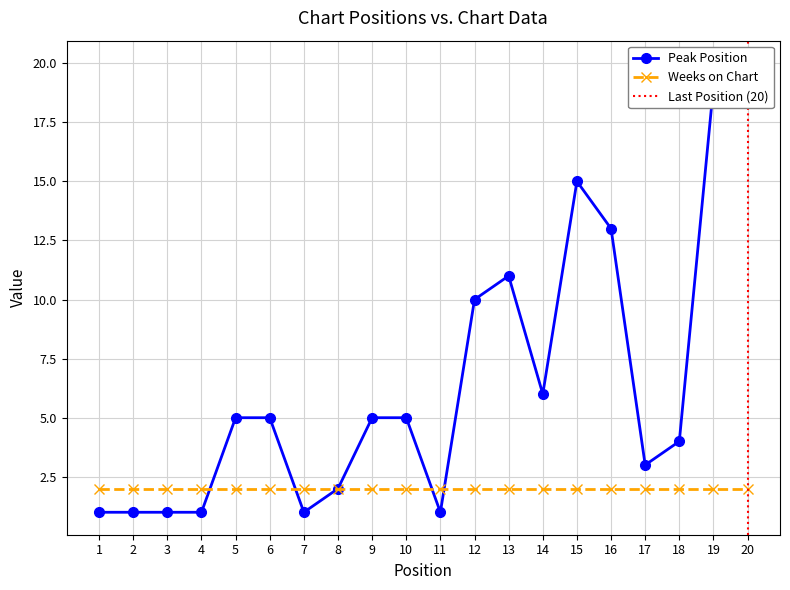

Between 17 and 15, which is larger?

15